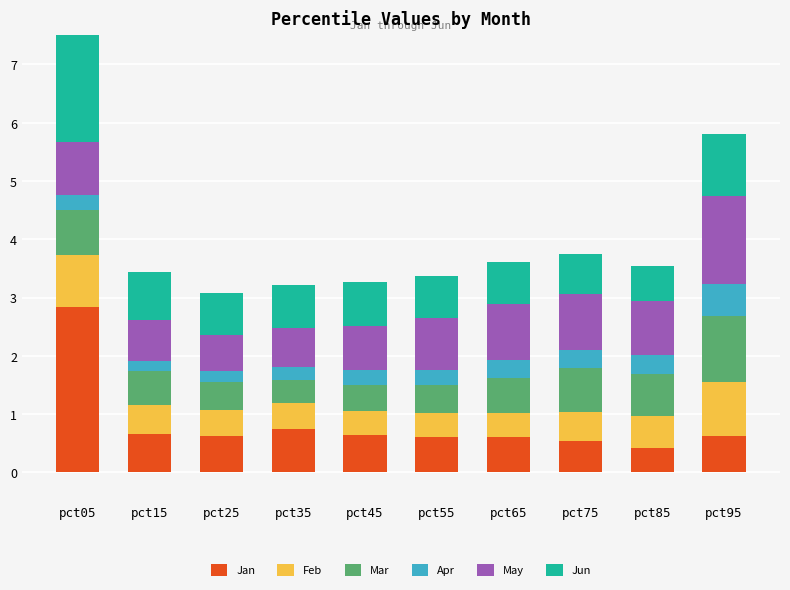

What are all the series names shown in the legend?

Jan, Feb, Mar, Apr, May, Jun